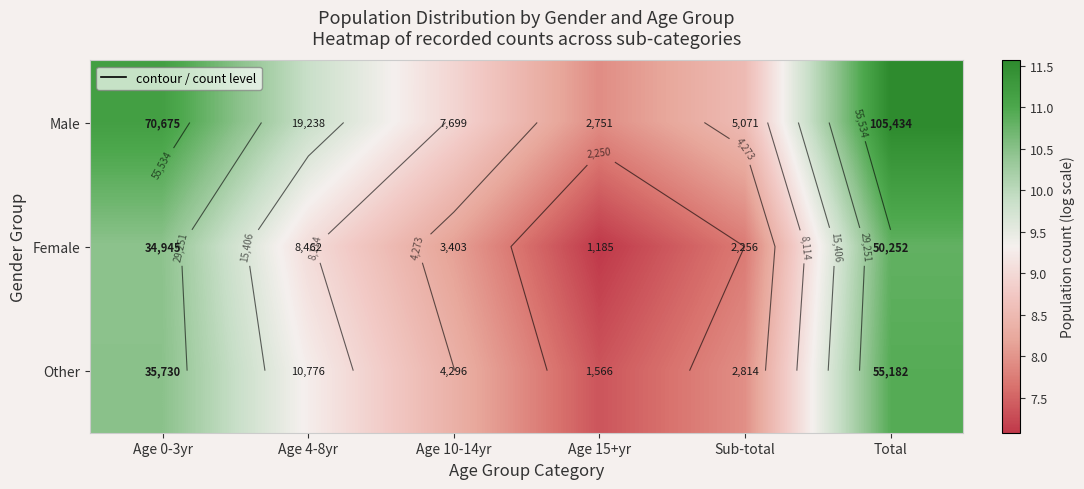

What is the difference between the Female values at Sub-total and Age 15+yr?

0.6